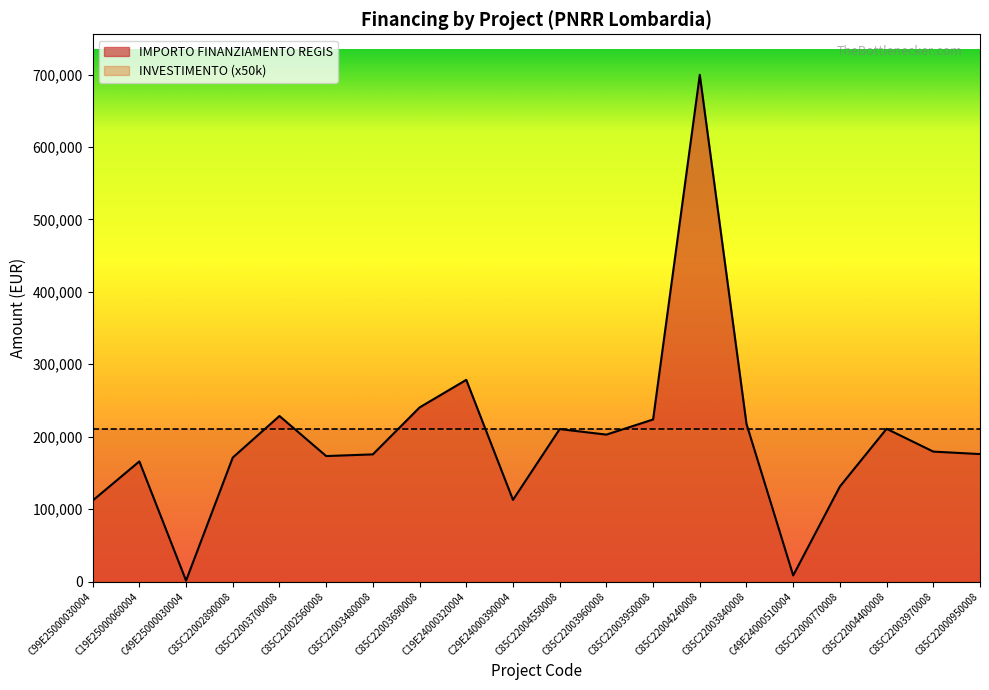

List the labels in order of value, largest first.

C85C22004240008, C19E24000320004, C85C22003690008, C85C22003700008, C85C22003950008, C85C22003840008, C85C22004400008, C85C22004550008, C85C22003960008, C85C22003970008, C85C22000950008, C85C22003480008, C85C22002560008, C85C22002890008, C19E25000060004, C85C22000770008, C29E24000390004, C99E25000030004, C49E24000510004, C49E25000030004